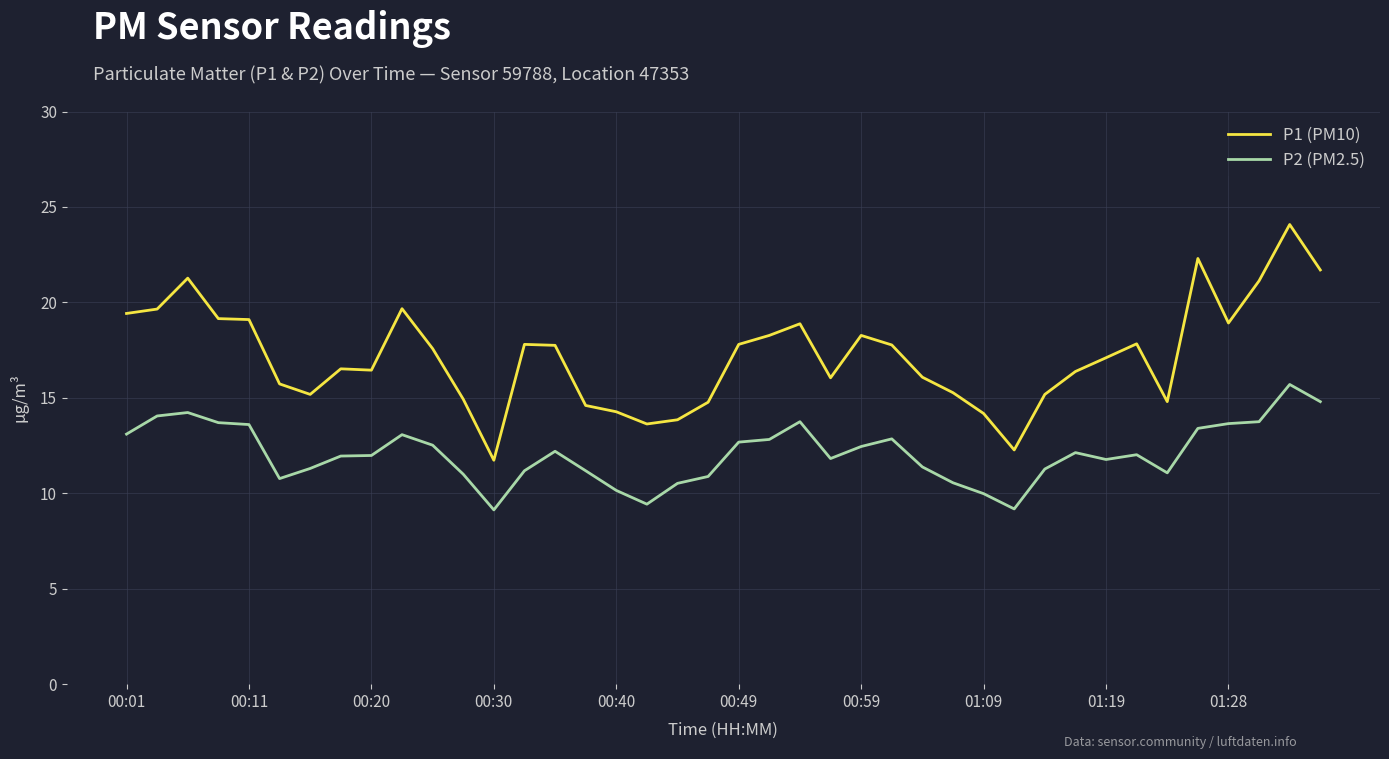

What is the difference between the maximum and minimum values in the P2 (PM2.5) series?

6.6